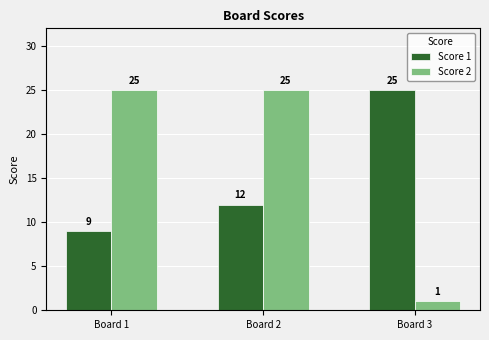

Is the value of Score 2 at Board 2 greater than the value of Score 1 at Board 2?

Yes